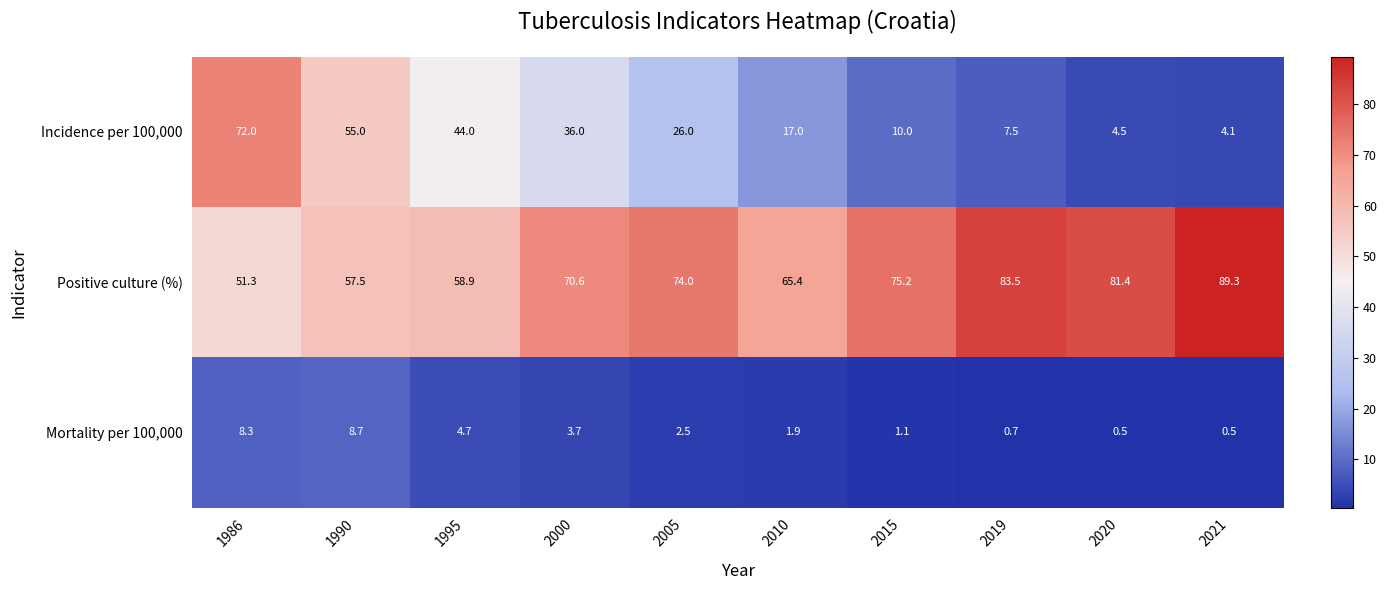

Which series has the widest spread of values?

Incidence per 100,000